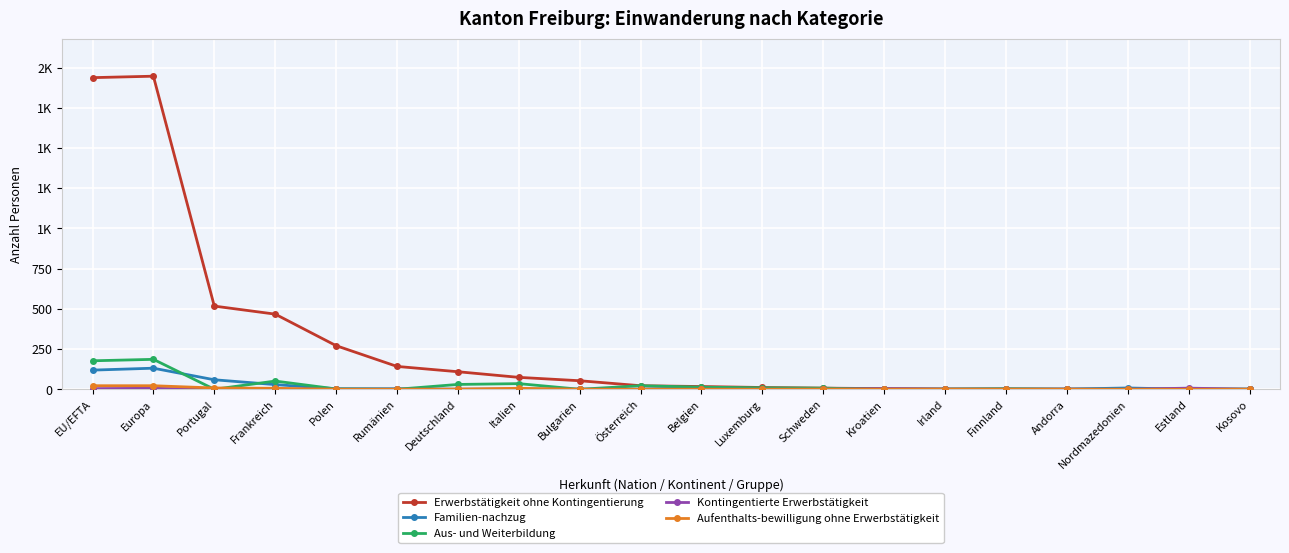

What is the approximate value of Erwerbstätigkeit ohne Kontingentierung at Frankreich, to the nearest 100?

500